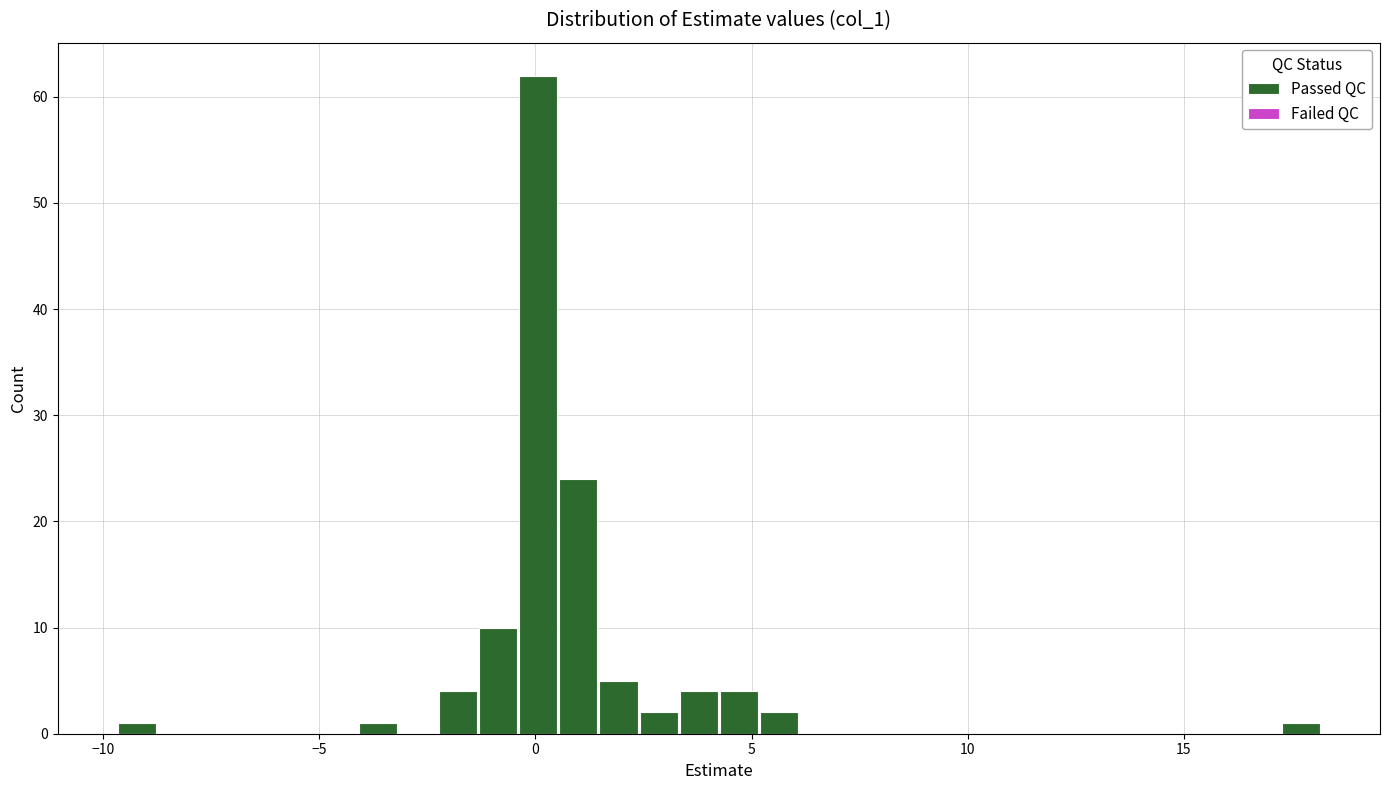

Read against the x-axis, roughly where is the centre of the tallest bar?

0.0